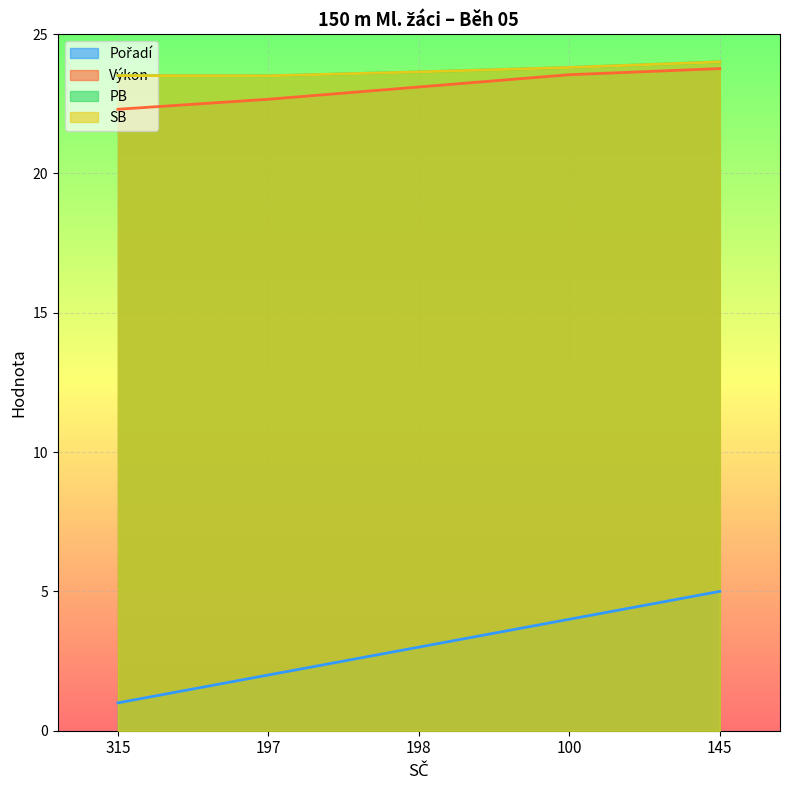

At which category is the sum across all series the highest?

145